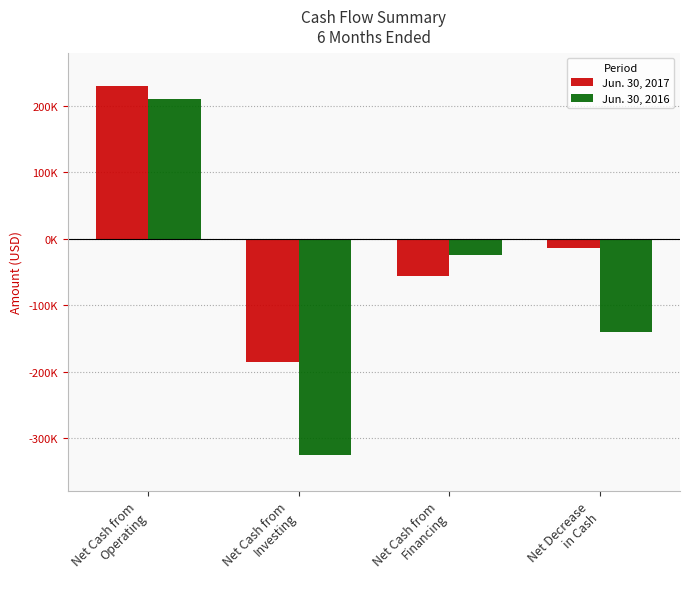

What is the difference between the highest and lowest values at Net Cash from
Financing?

32697